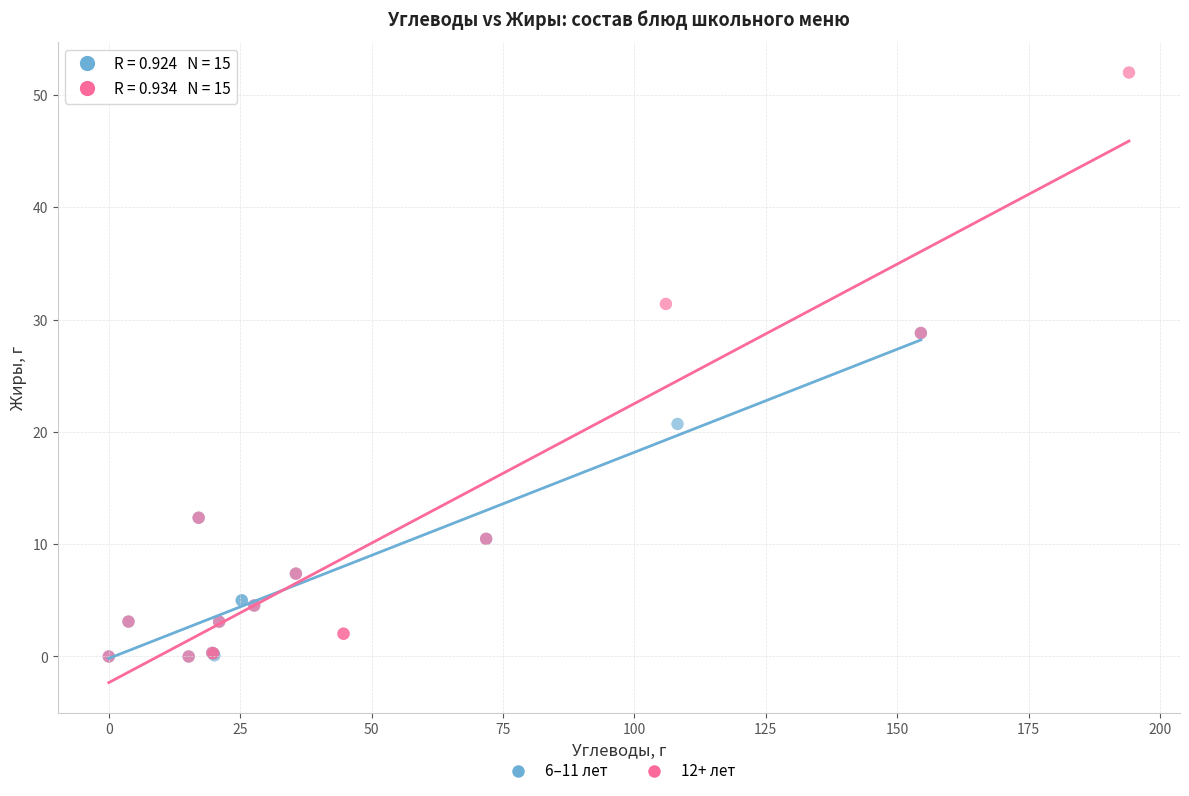

Which series has the widest spread of Y values?

12+ лет